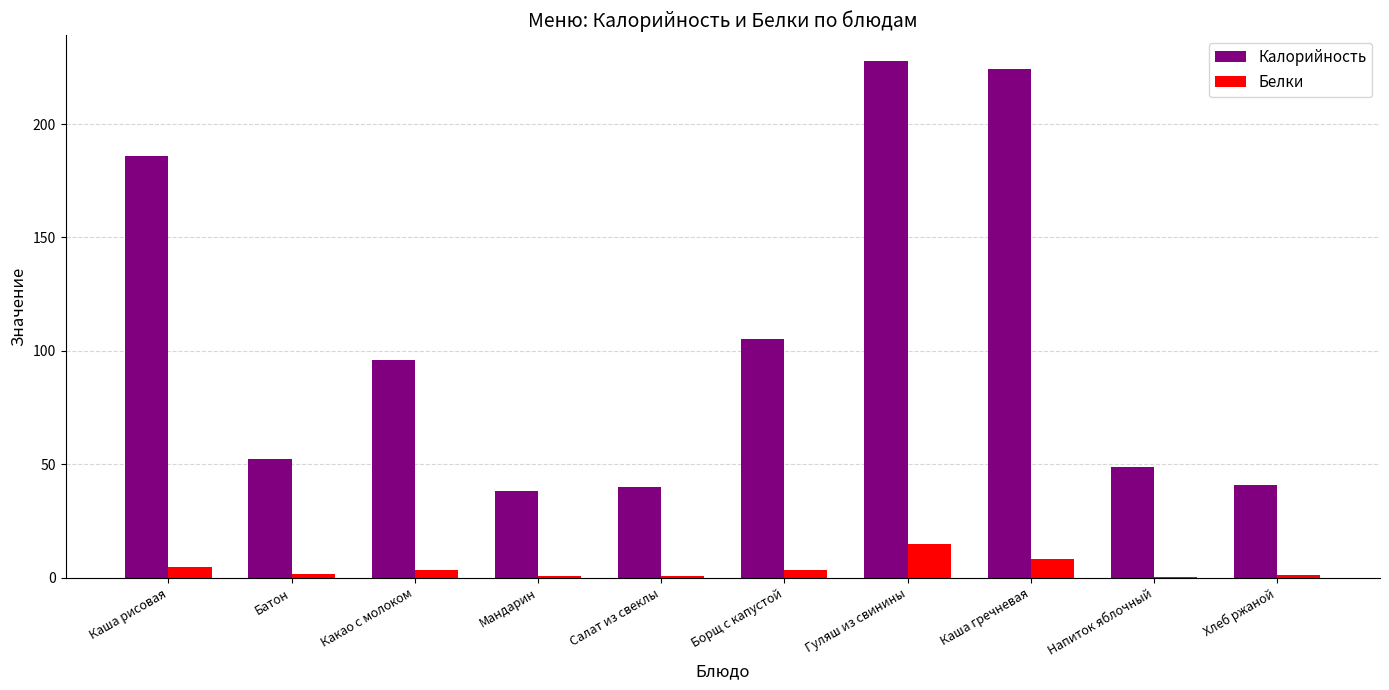

At which category is the sum across all series the highest?

Гуляш из свинины